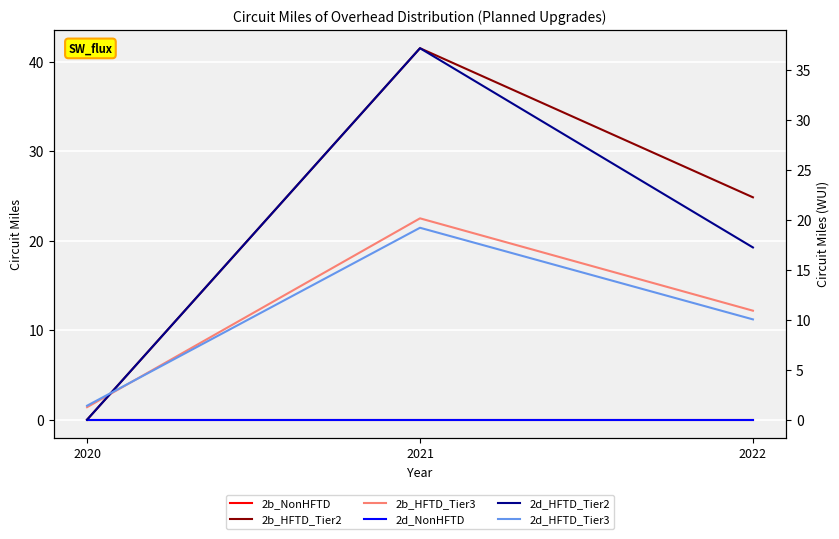

Is it true that 2d_HFTD_Tier2 equals 37.2 at 2021?

True